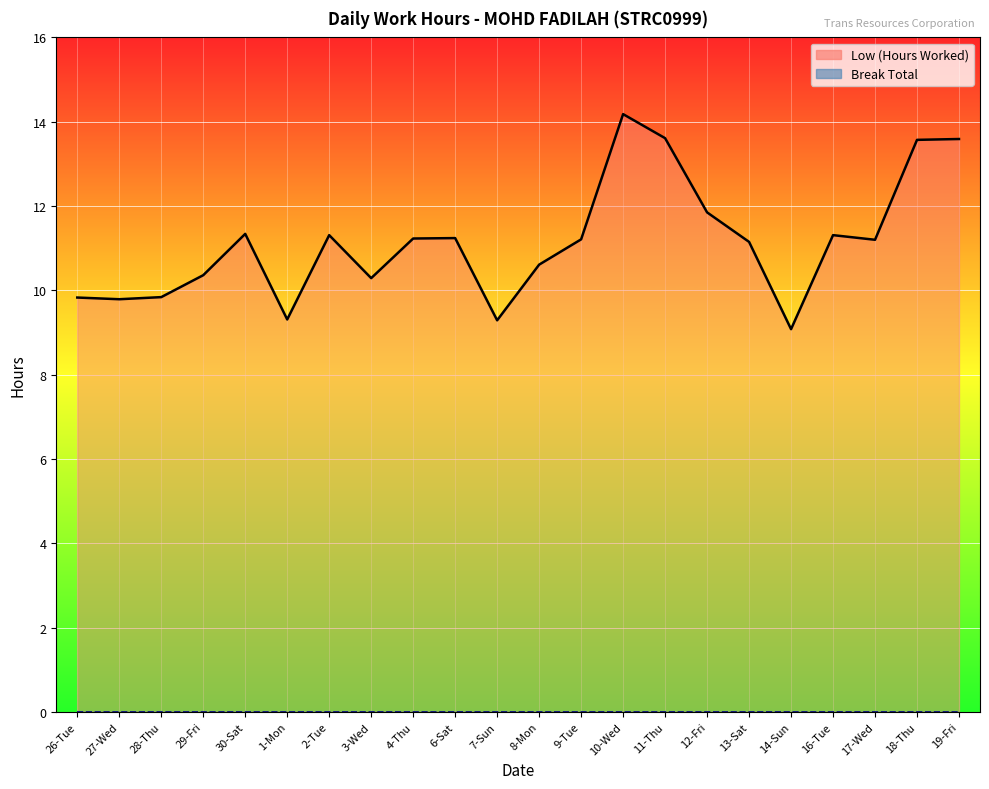

True or false: Break Total line and Low (Hours Worked) line cross at least once.

False